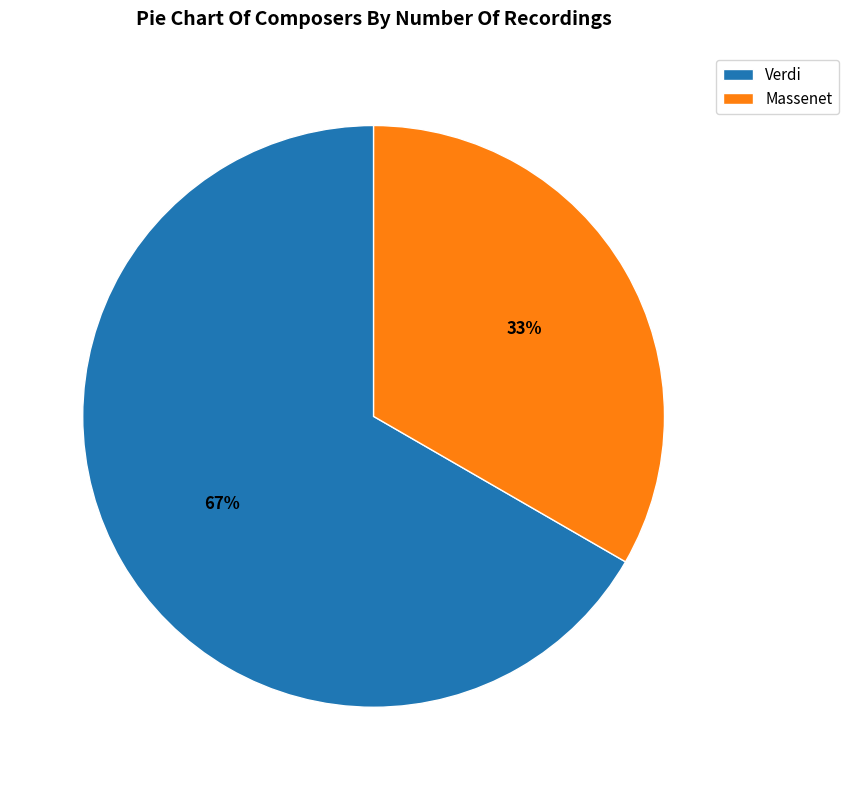

How many segments does this pie chart have?

2